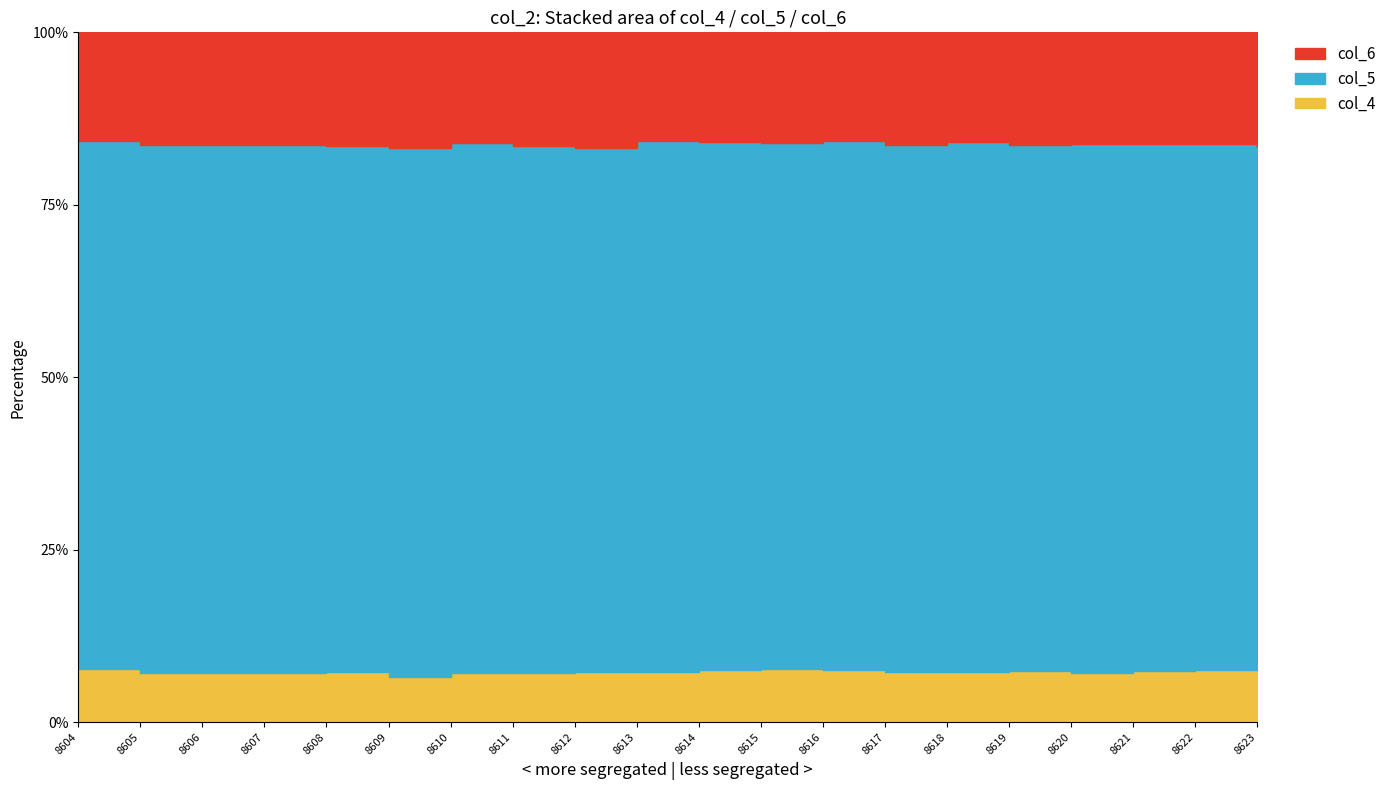

At which label does col_6 first exceed 3299?

8605